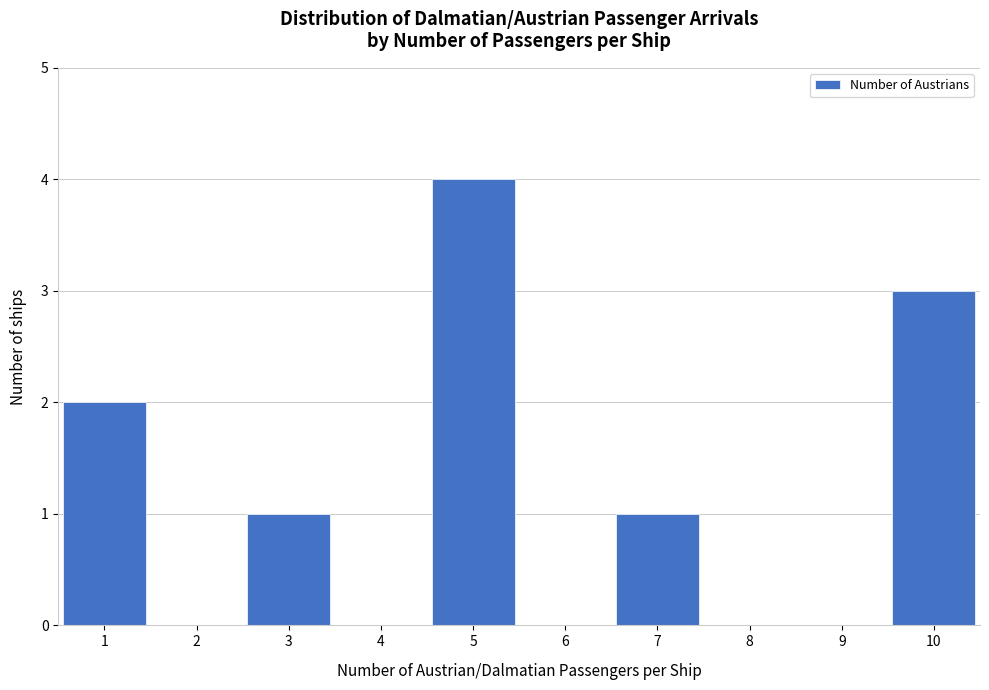

Reading left to right, transcribe this chart: for each bar, give the range it covers on the x-axis and its height. The values are not printed on the chart, so give them approximately, as read against the axis.

0.5 to 1.5: 2
1.5 to 2.5: 0
2.5 to 3.5: 1
3.5 to 4.5: 0
4.5 to 5.5: 4
5.5 to 6.5: 0
6.5 to 7.5: 1
7.5 to 8.5: 0
8.5 to 9.5: 0
9.5 to 10.5: 3